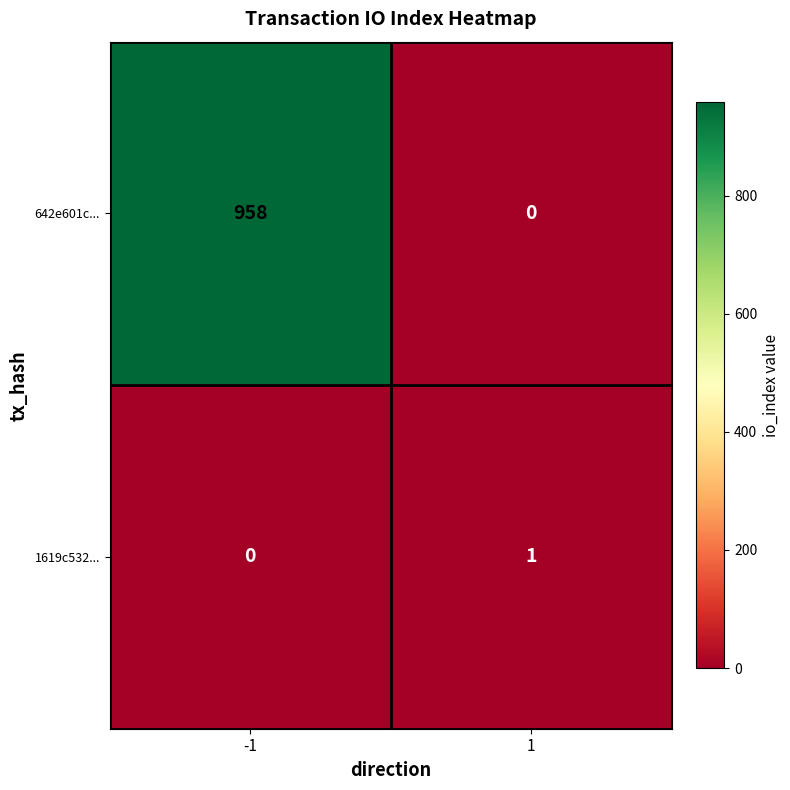

What is the maximum value shown in the chart?

958